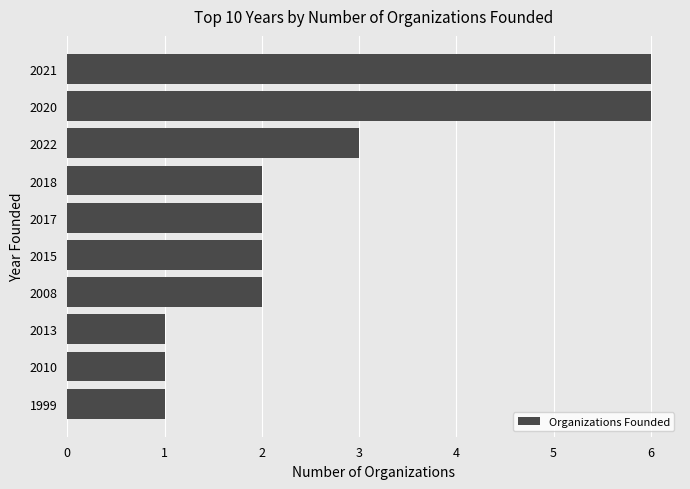

Where is the data nearest to the value 3?

2022